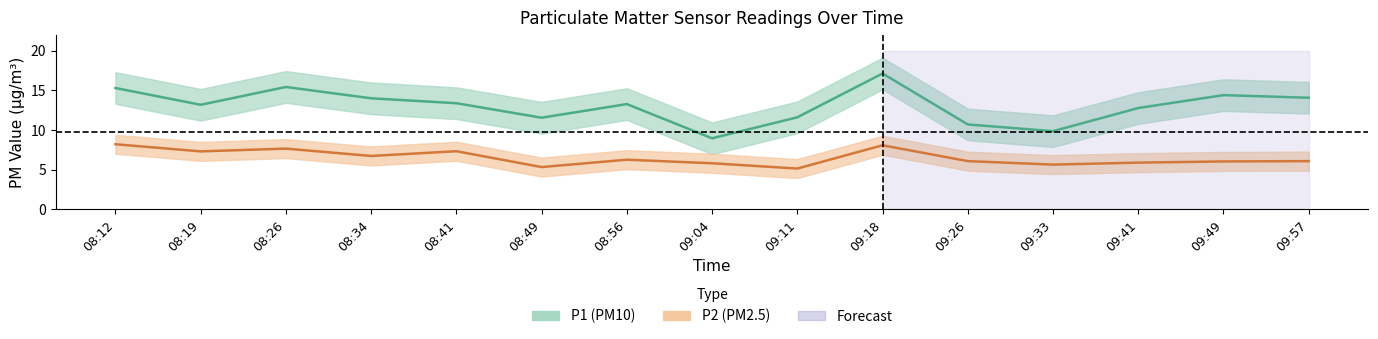

At how many categories does at least one series exceed 10?

13